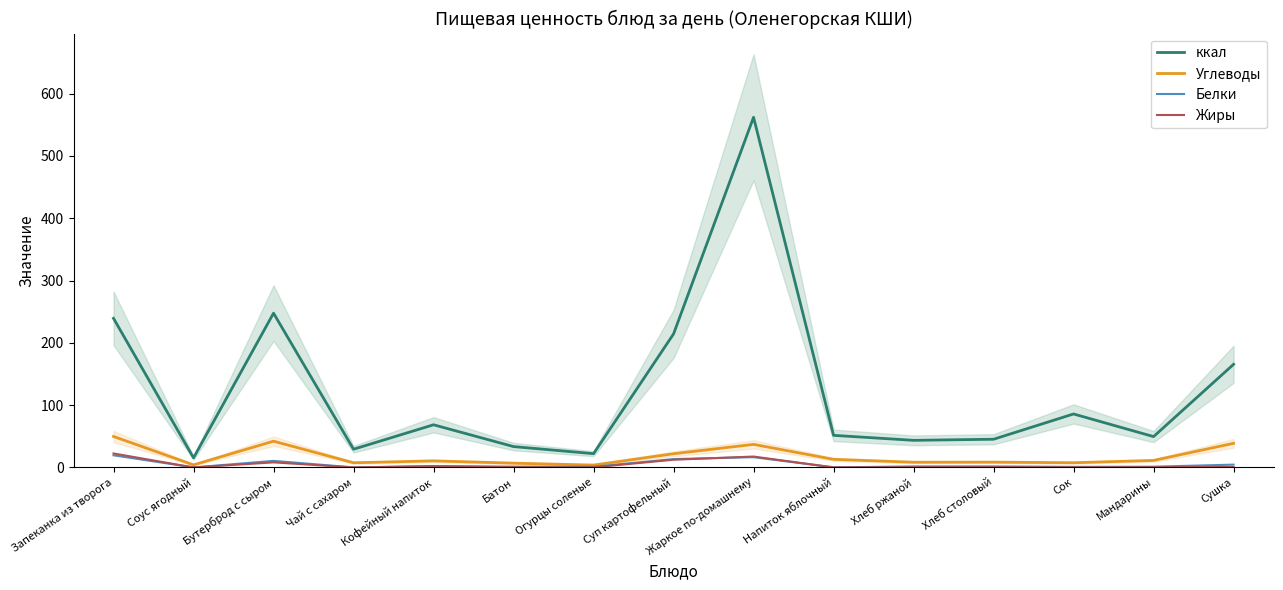

True or false: Углеводы and ккал cross at least once.

False